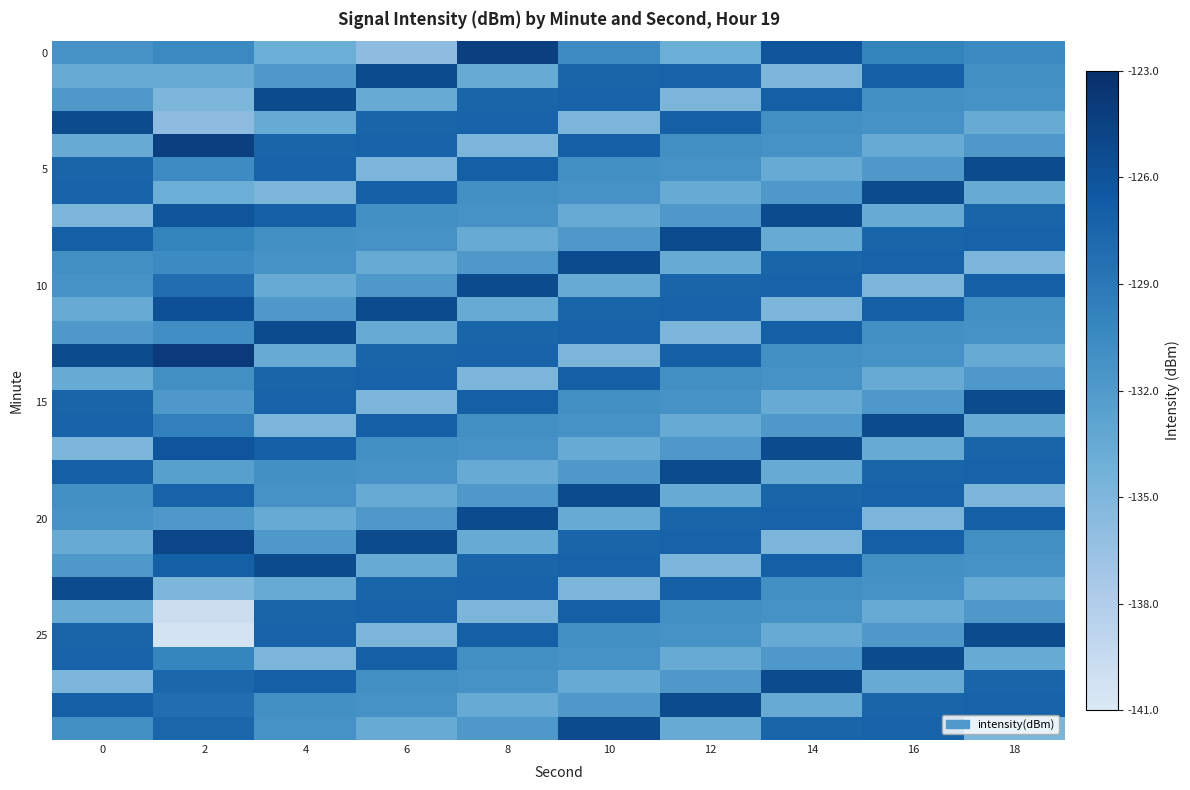

At how many categories does at least one series exceed -133?

10